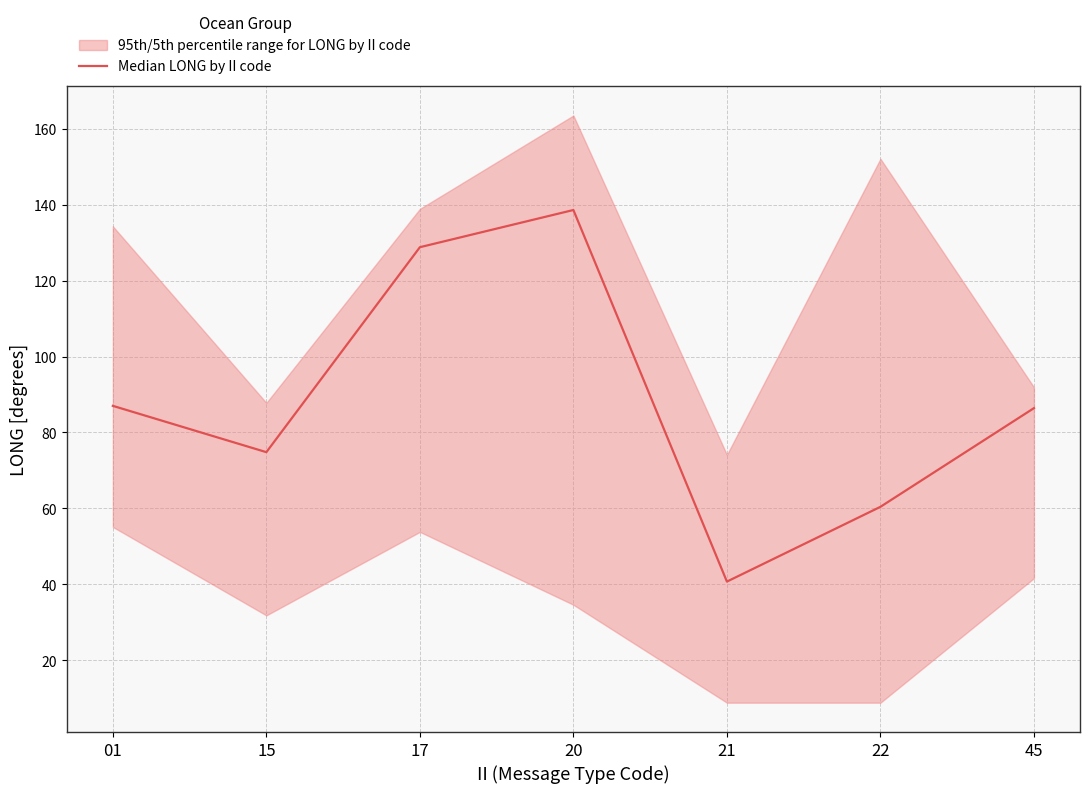

What is the average value?

88.1